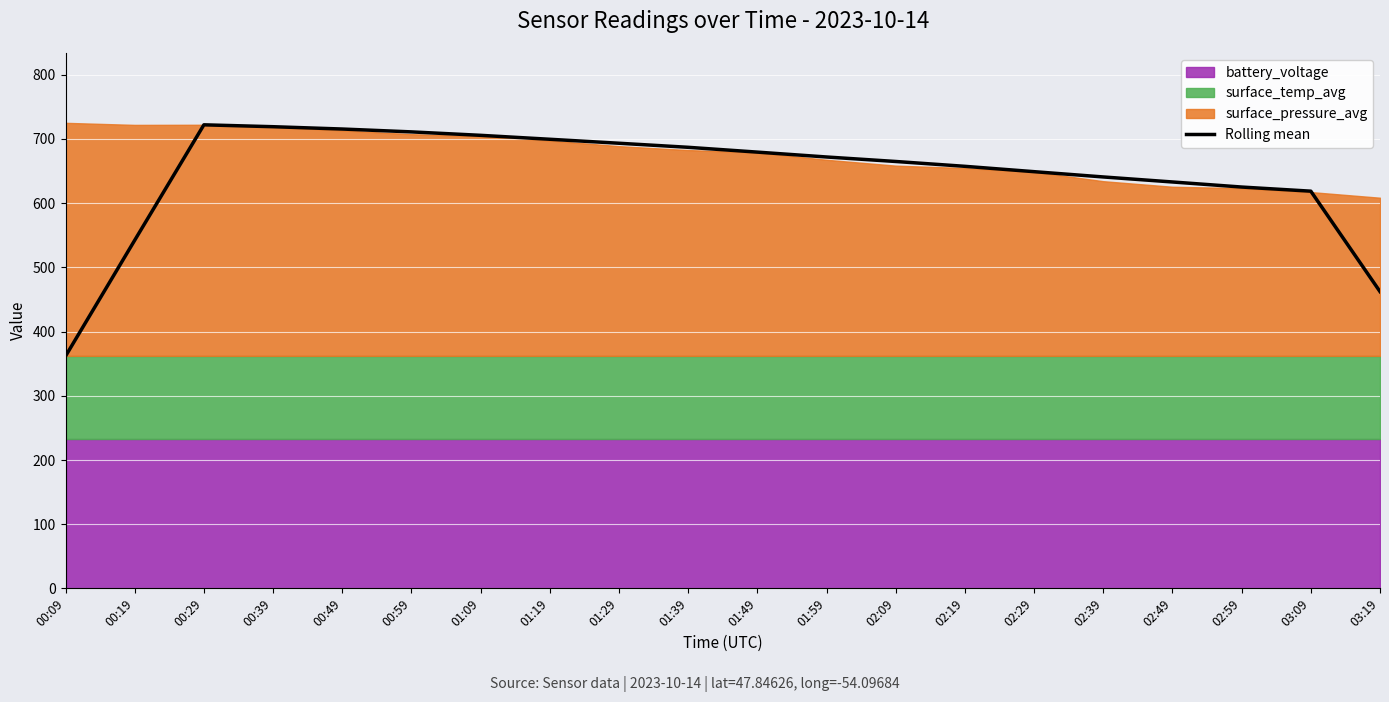

Rank the categories by value from highest to lowest.

00:29, 00:39, 00:49, 00:59, 01:09, 01:19, 01:29, 01:39, 01:49, 01:59, 02:09, 02:19, 02:29, 02:39, 02:49, 02:59, 03:09, 00:19, 03:19, 00:09